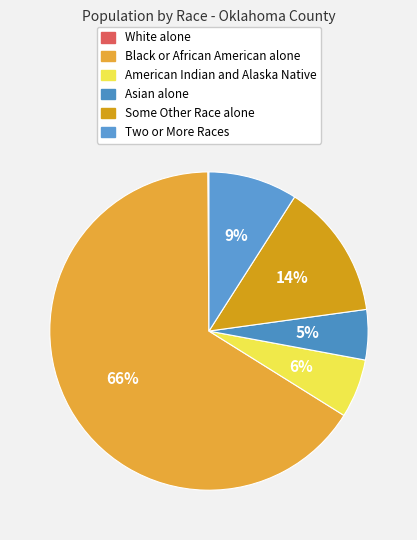

The Black or African American alone slice represents 78% of the pie. True or false?

False